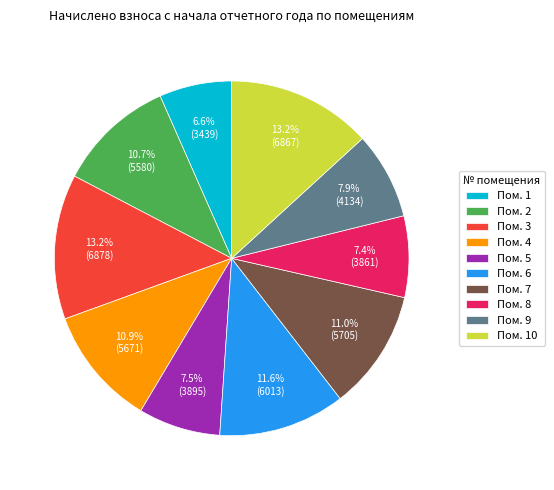

How many slices are in this pie chart?

10